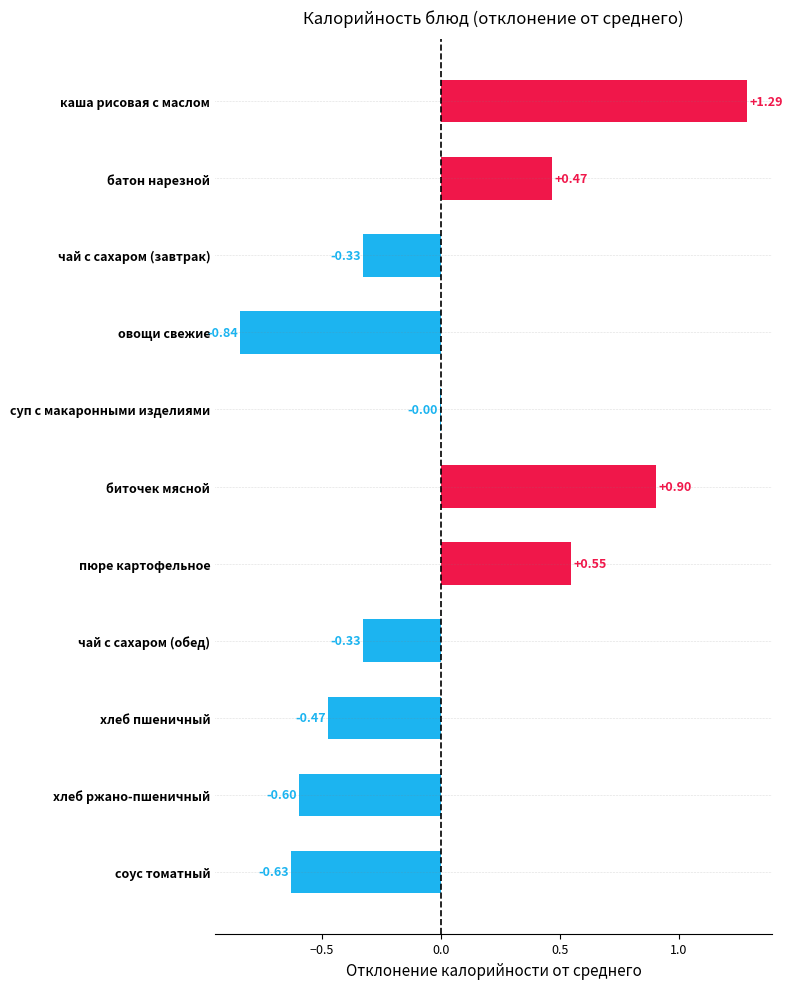

Which label corresponds to the largest value in the chart?

каша рисовая с маслом